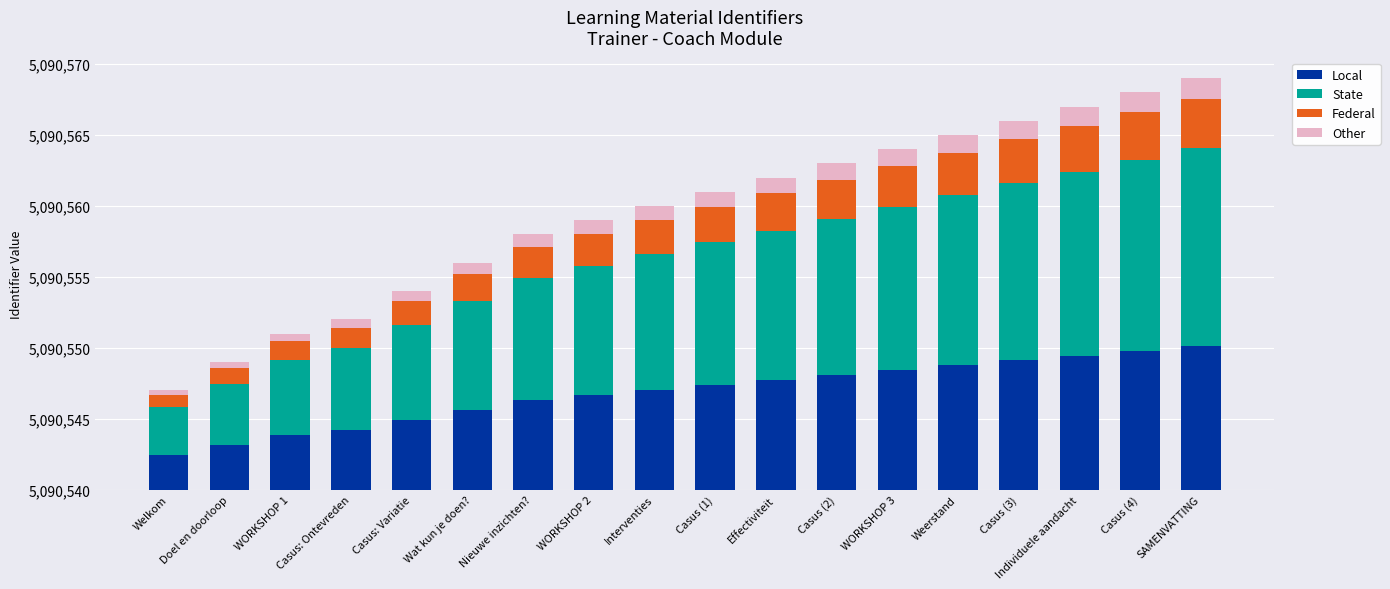

Are the bars grouped side by side (vs. stacked)?

No